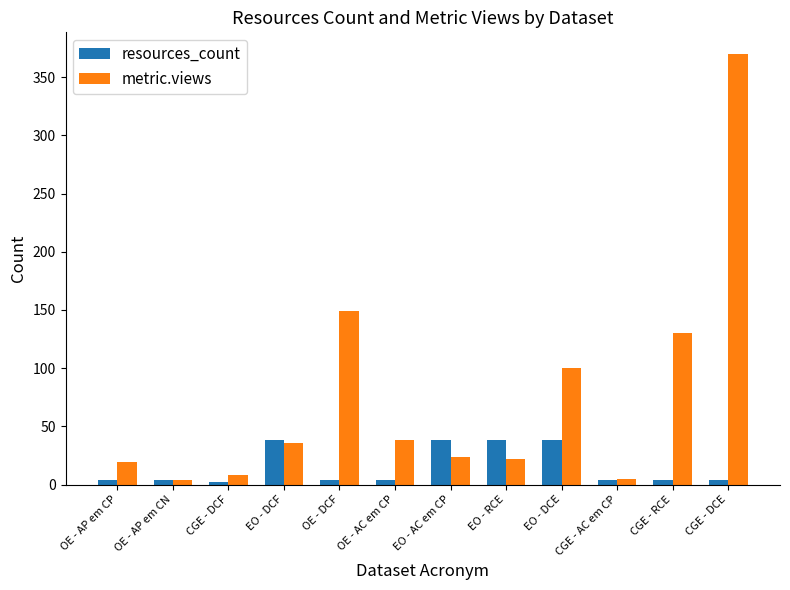

What is the approximate value of resources_count at CGE - DCE?

4